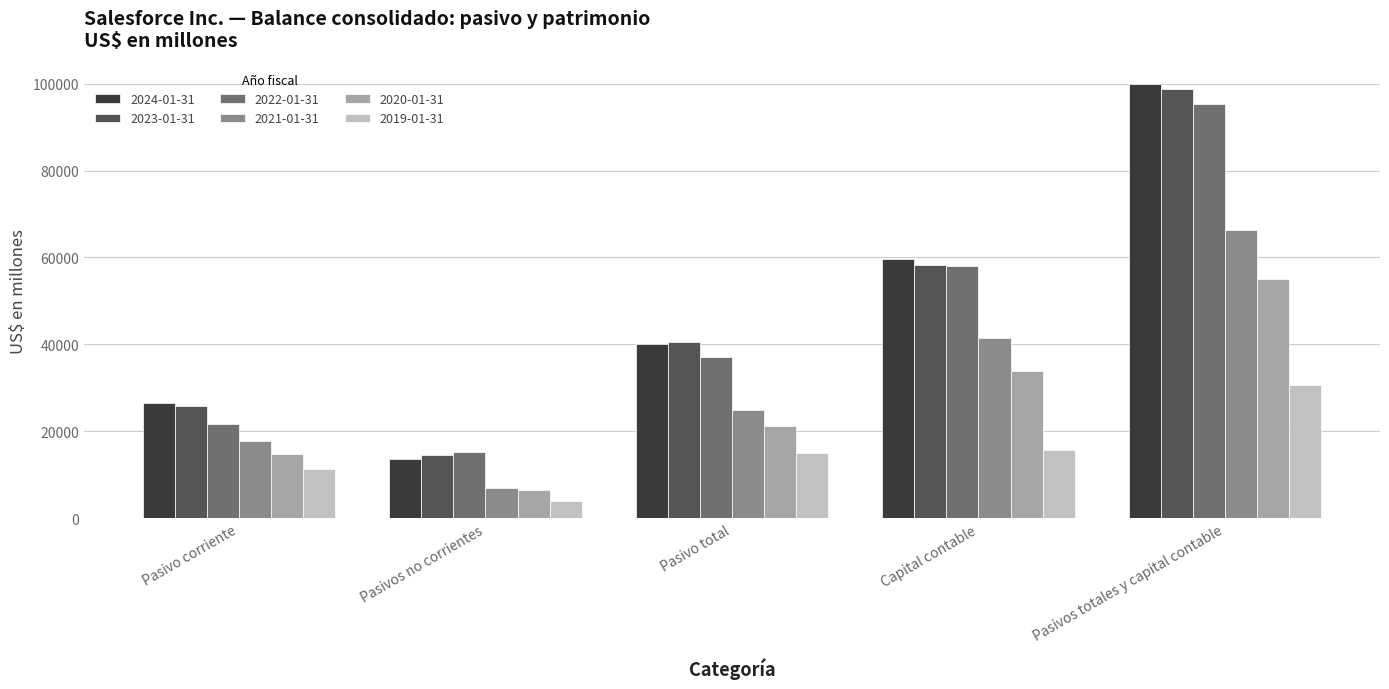

Rank the series at Pasivos totales y capital contable from lowest to highest value.

2019-01-31, 2020-01-31, 2021-01-31, 2022-01-31, 2023-01-31, 2024-01-31